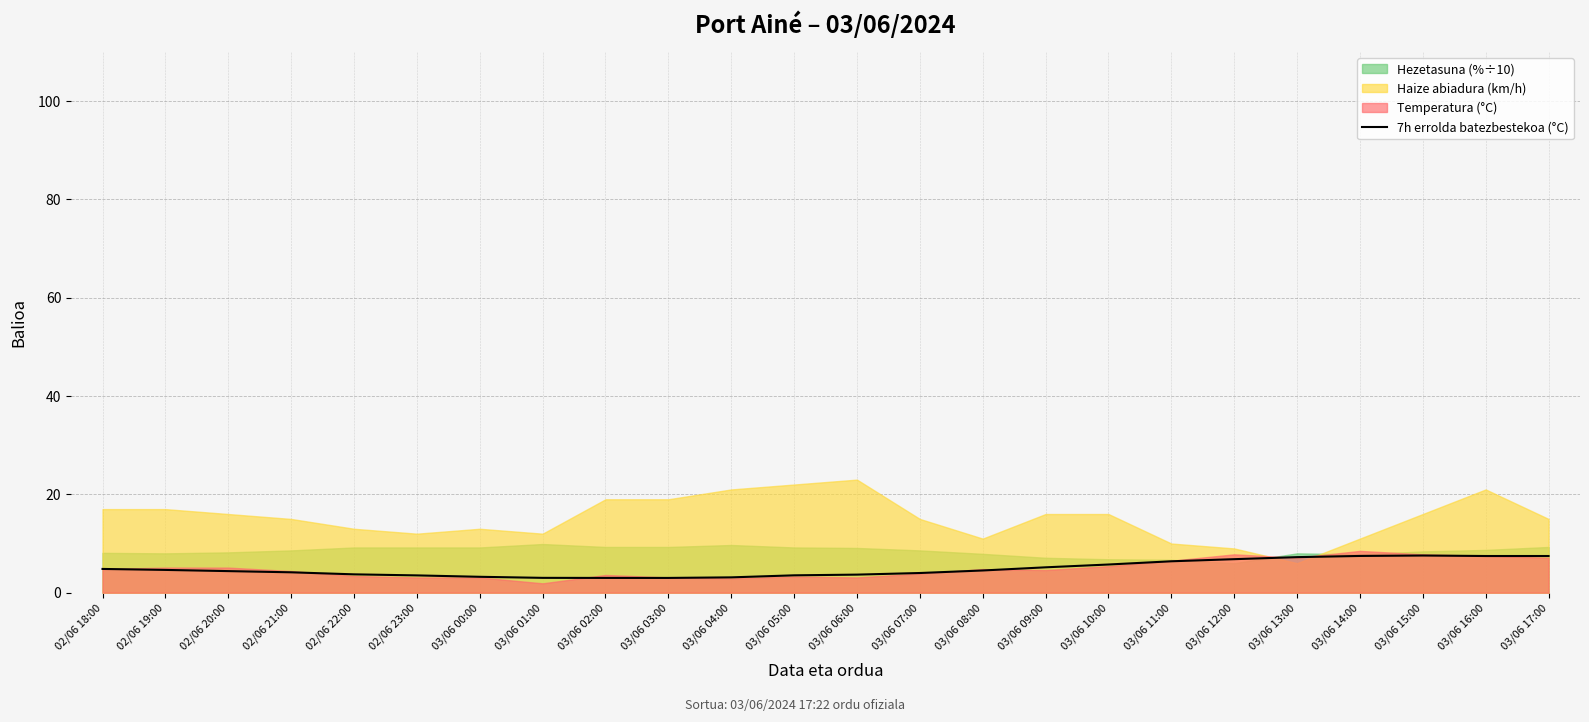

Rank the categories by value from lowest to highest.

03/06 02:00, 03/06 03:00, 03/06 01:00, 03/06 04:00, 03/06 00:00, 02/06 23:00, 03/06 05:00, 03/06 06:00, 02/06 22:00, 03/06 07:00, 02/06 21:00, 02/06 20:00, 03/06 08:00, 02/06 19:00, 02/06 18:00, 03/06 09:00, 03/06 10:00, 03/06 11:00, 03/06 12:00, 03/06 13:00, 03/06 16:00, 03/06 17:00, 03/06 14:00, 03/06 15:00